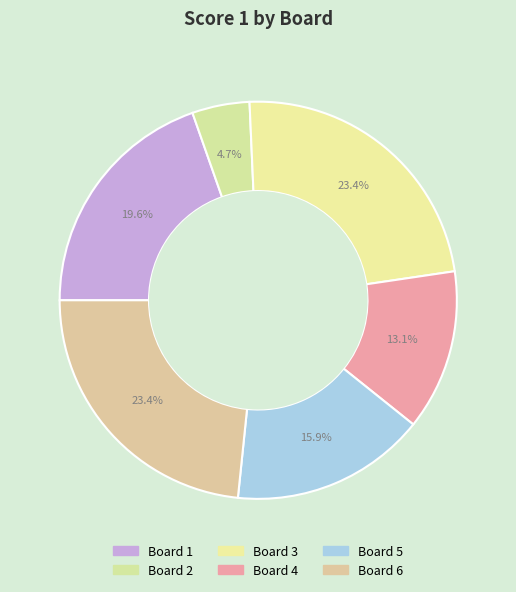

Rank the categories by value from highest to lowest.

3, 6, 1, 5, 4, 2